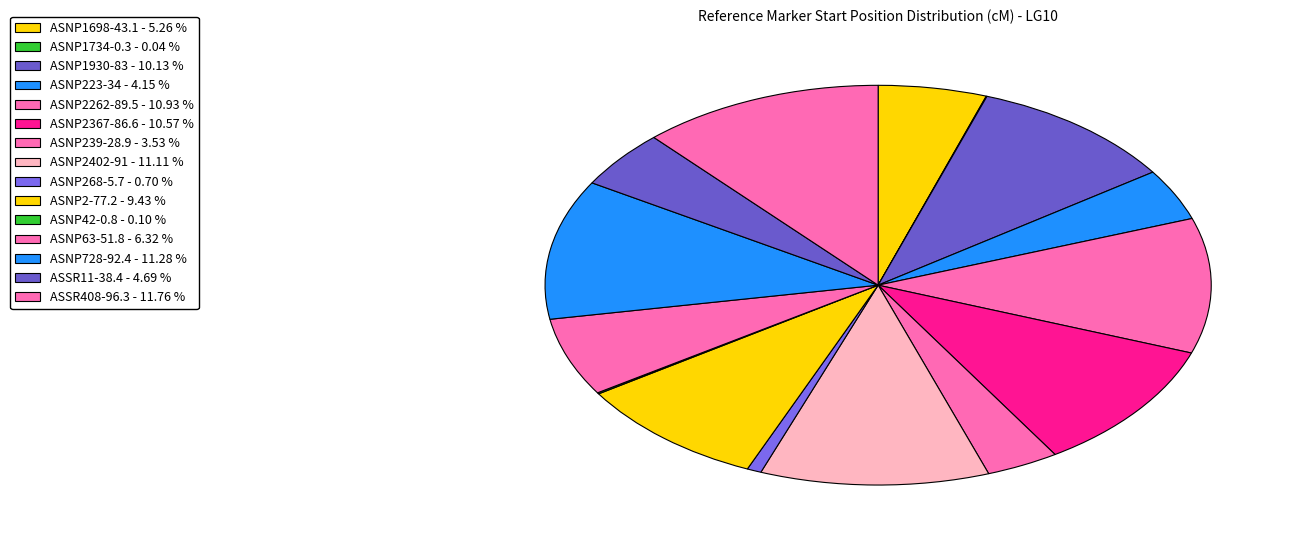

To the nearest percent, what is the combined percentage of ASNP223-34 and ASNP42-0.8?

4%